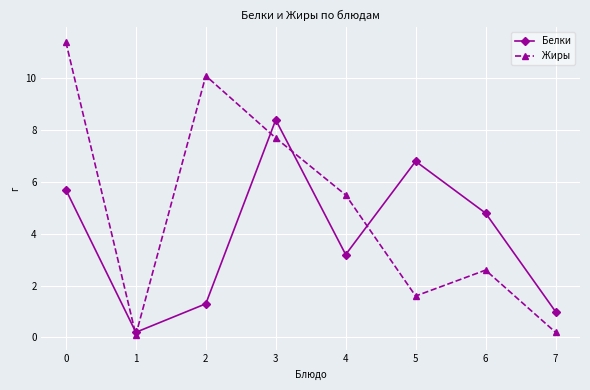

Which category has the lowest value across all series?

1